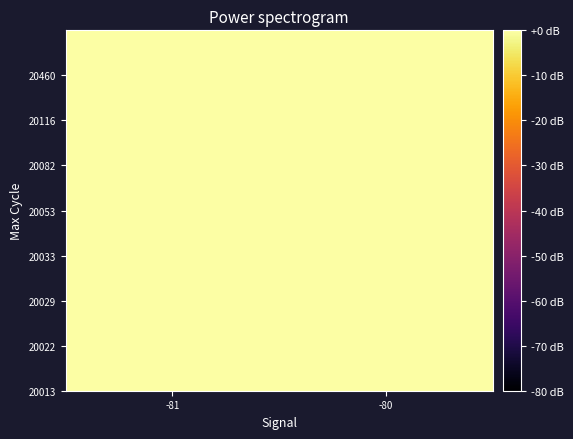

Between -80 and -81, which is larger?

-81